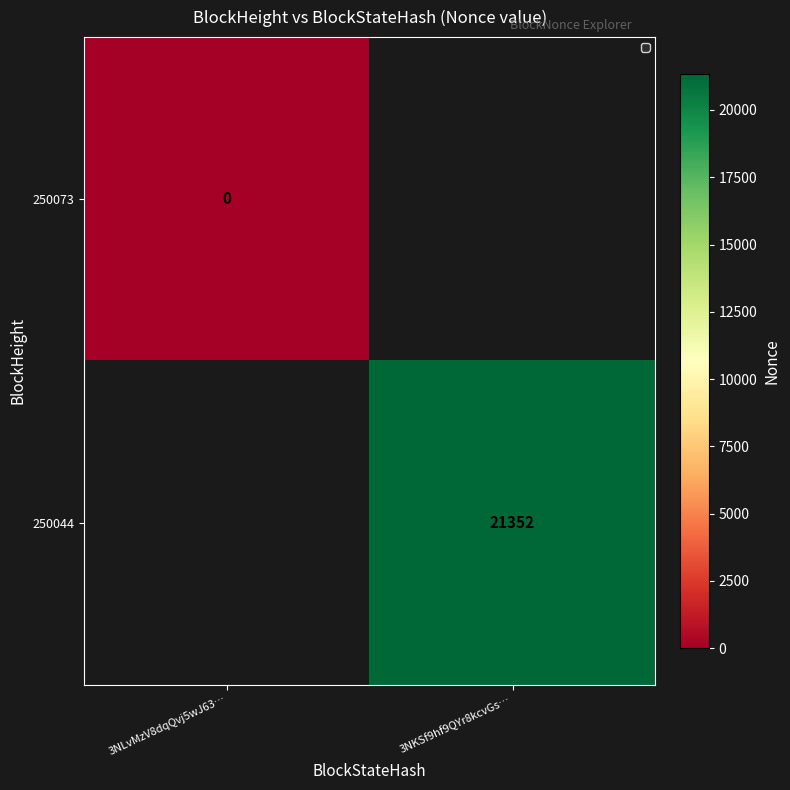

The value of 250044 at 3NKSf9hf9QYr8kcvGs… is 6658. True or false?

False